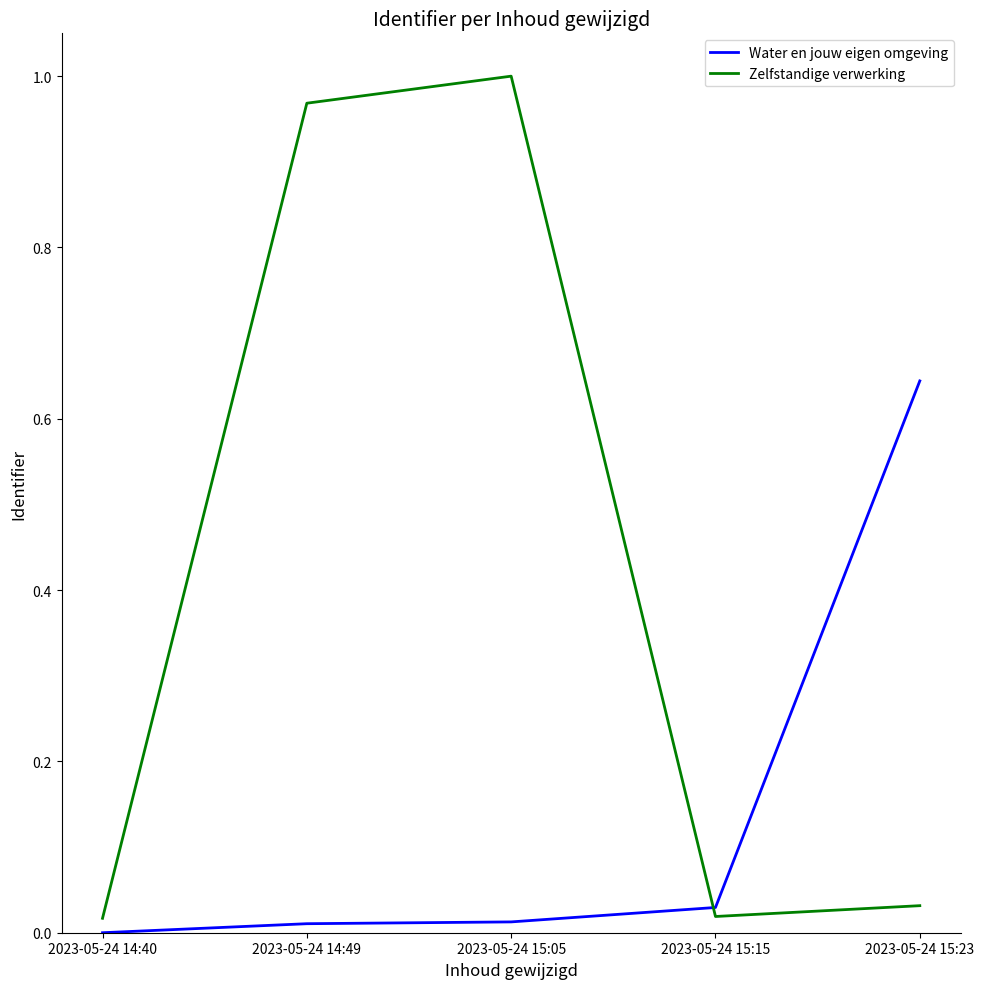

At which label does Zelfstandige verwerking reach its peak?

2023-05-24 15:05